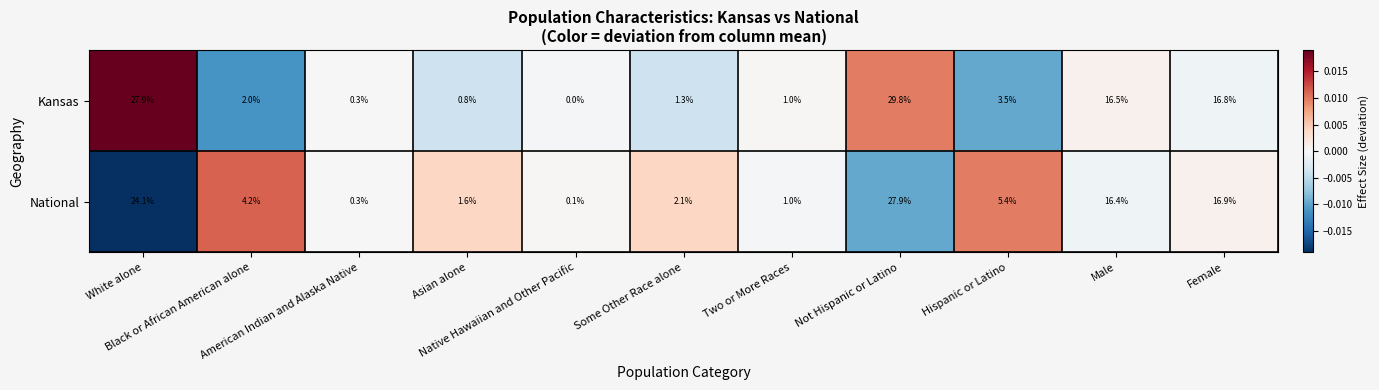

List the series in order of their peak value, highest first.

Kansas, National